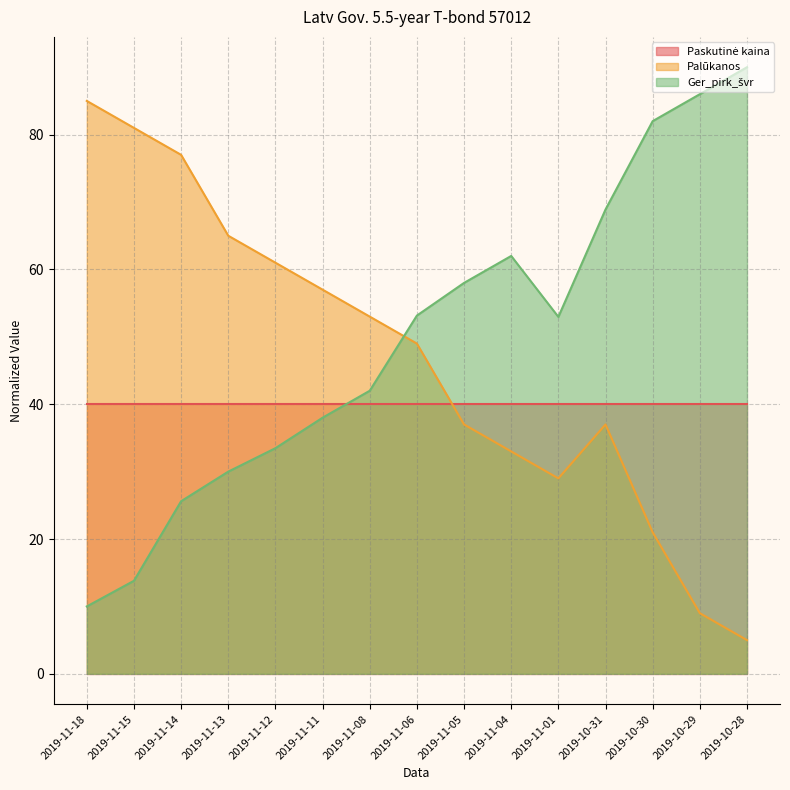

Which series has the largest total across all categories?

Ger_pirk_švr